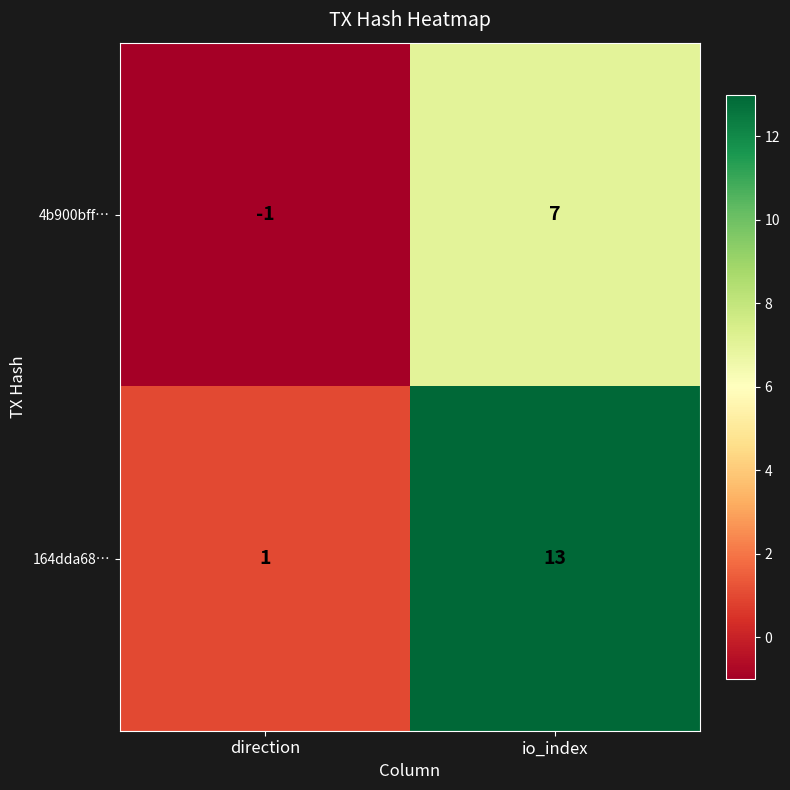

Which series changed the most between direction and io_index?

164dda68…